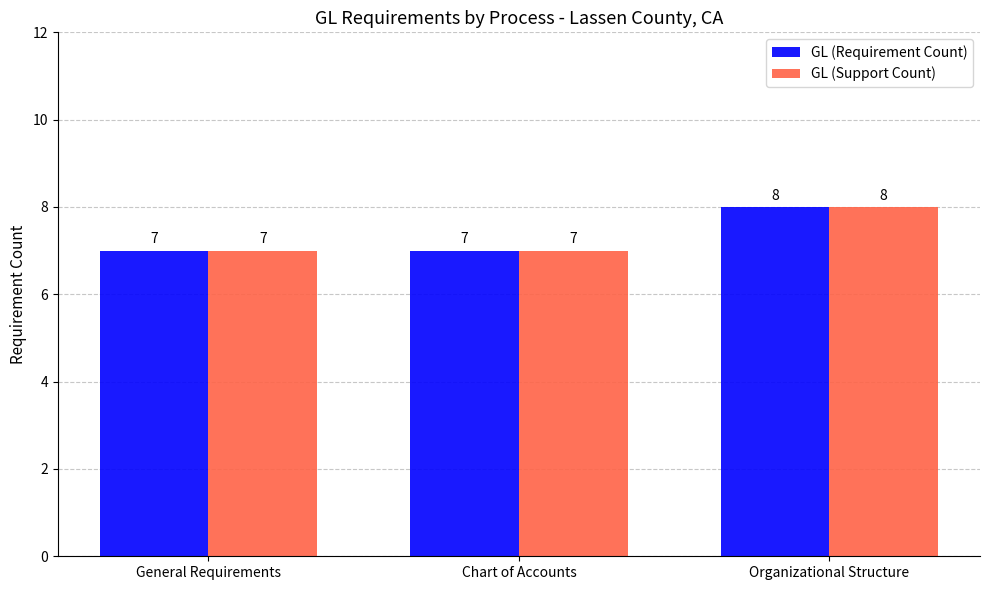

Is it true that GL (Requirement Count) equals 5 at General Requirements?

False